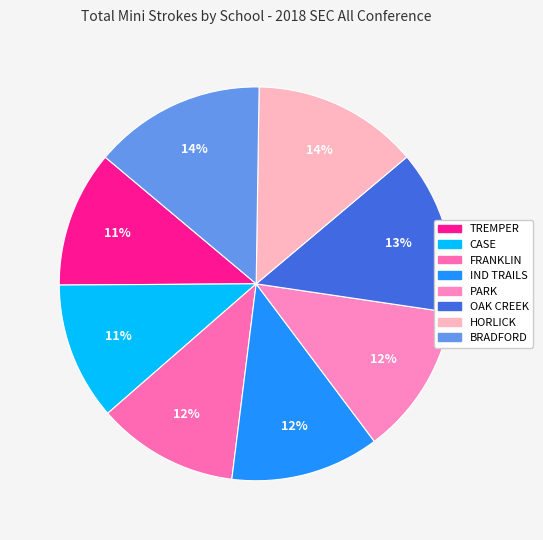

To the nearest percent, what is the difference between the largest and smallest slice percentages?

3%